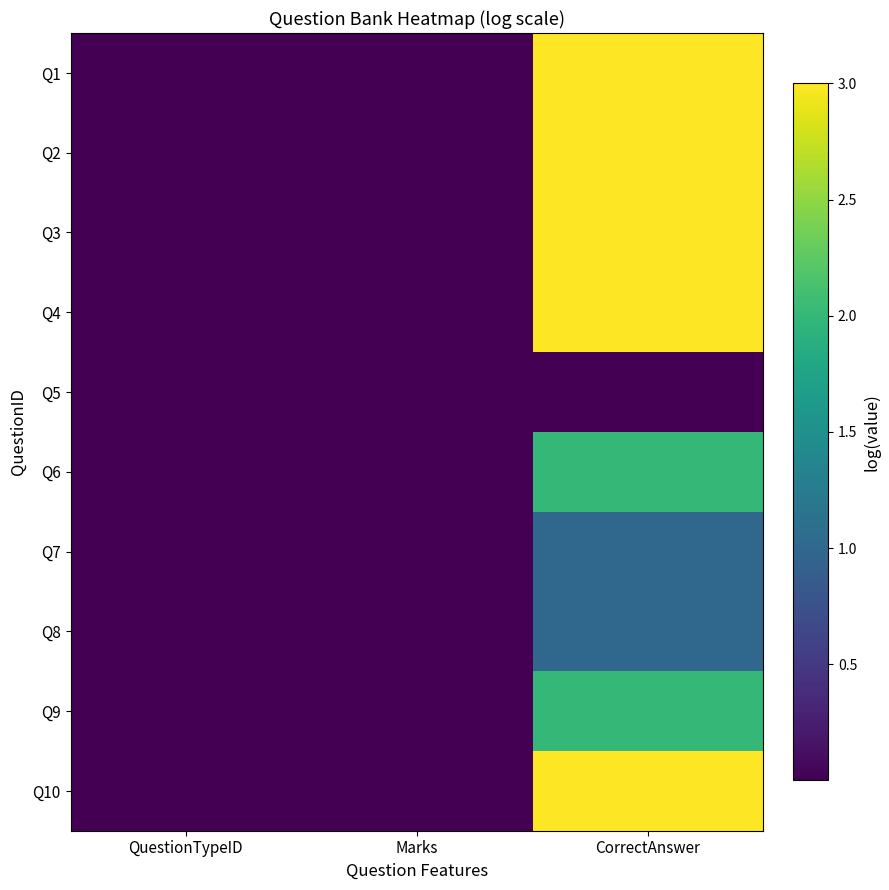

How many series are shown in this chart?

10